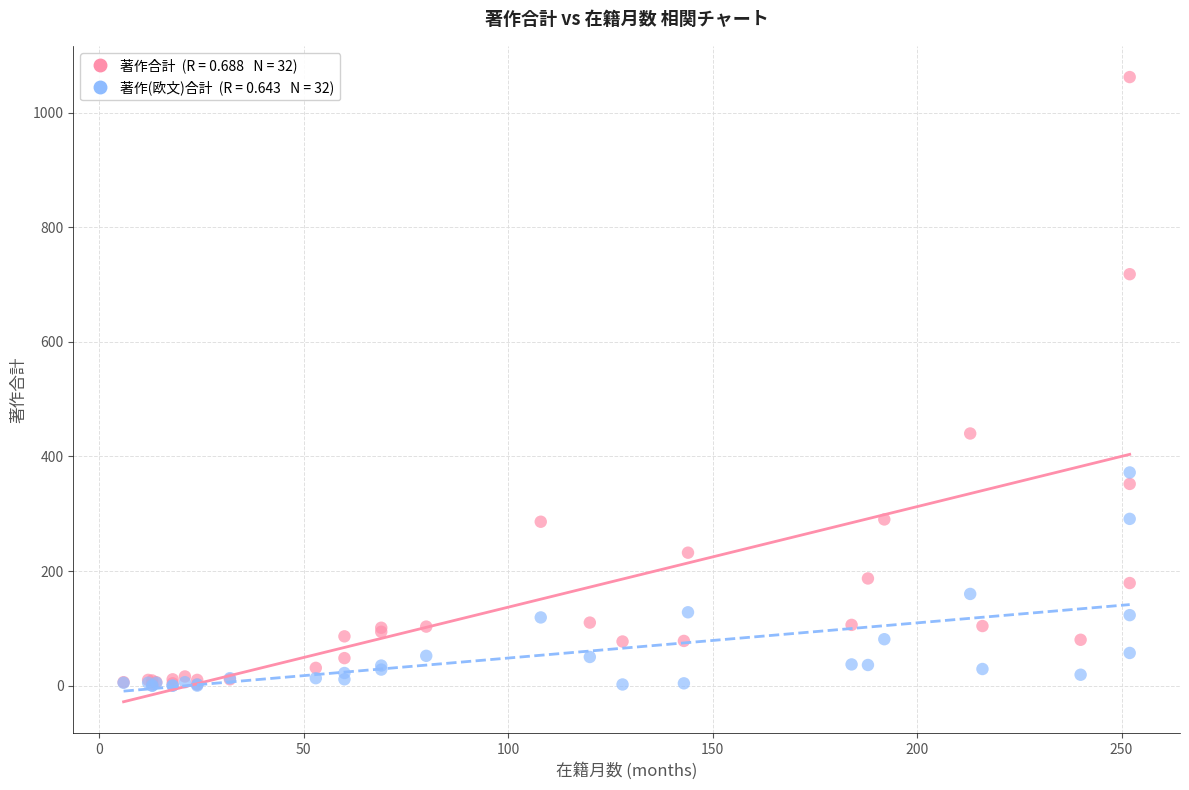

Across all series, what Y value is closest to 531?

440